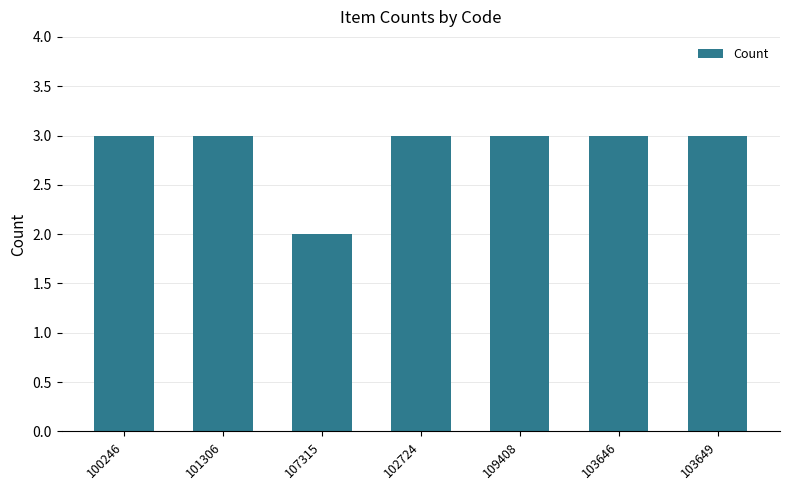

Reading left to right, transcribe all the data shown in this chart.

3	3	2	3	3	3	3